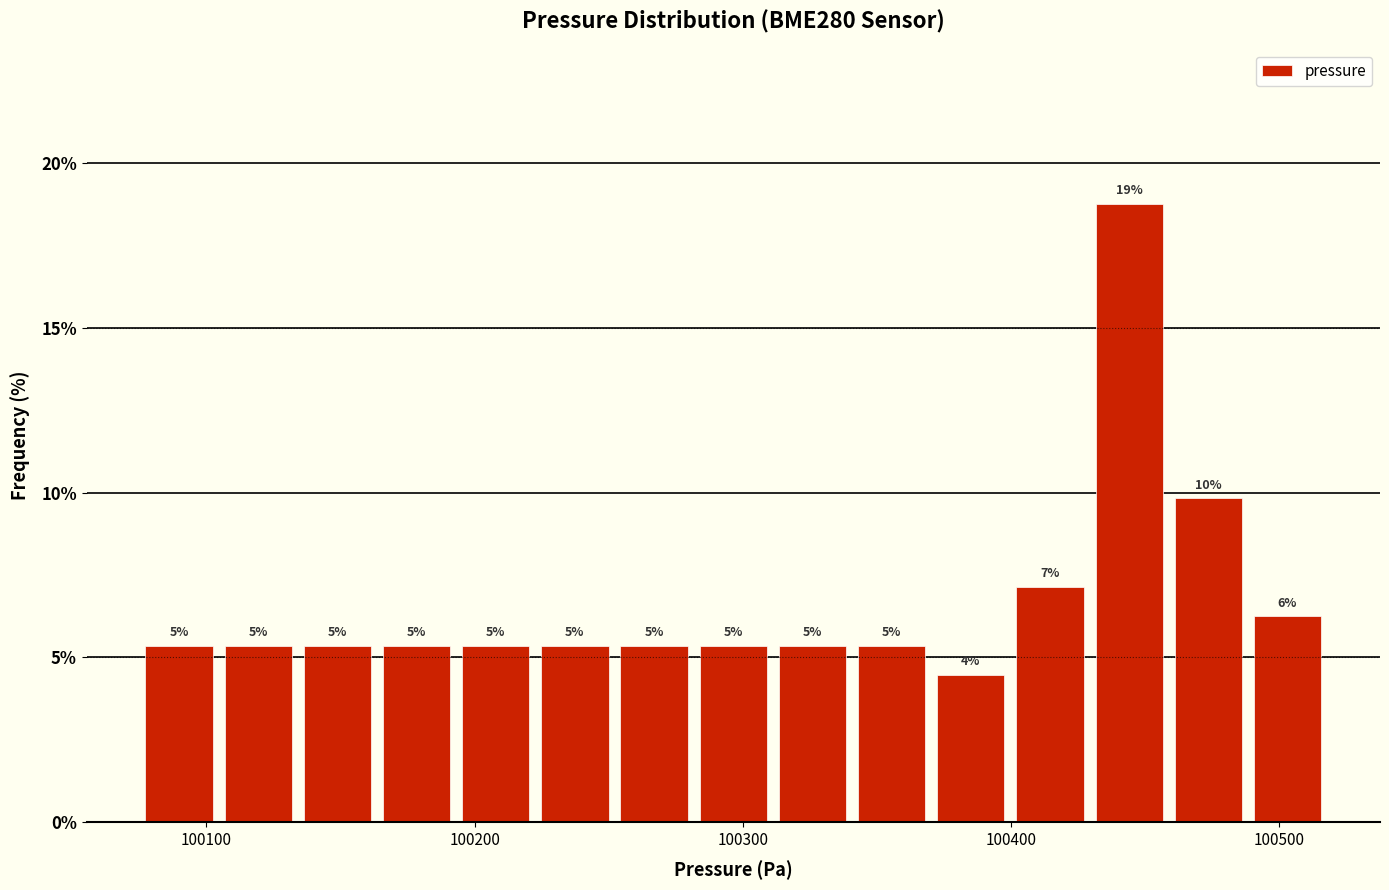

Read against the x-axis, roughly where is the centre of the tallest bar?

100440